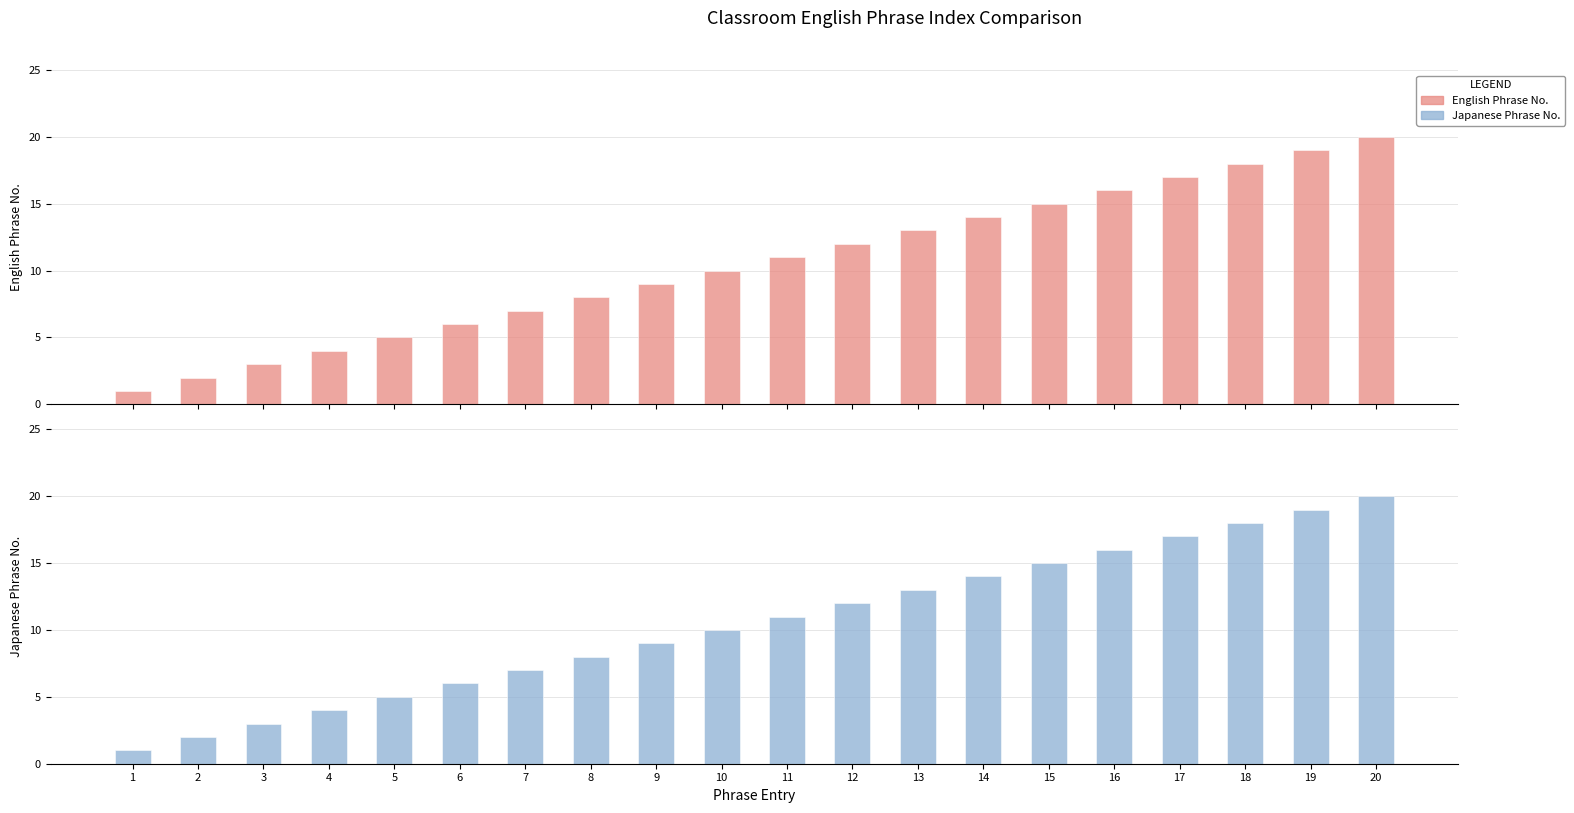

Read the Japanese Phrase No. value at 16, to the nearest 5.

15